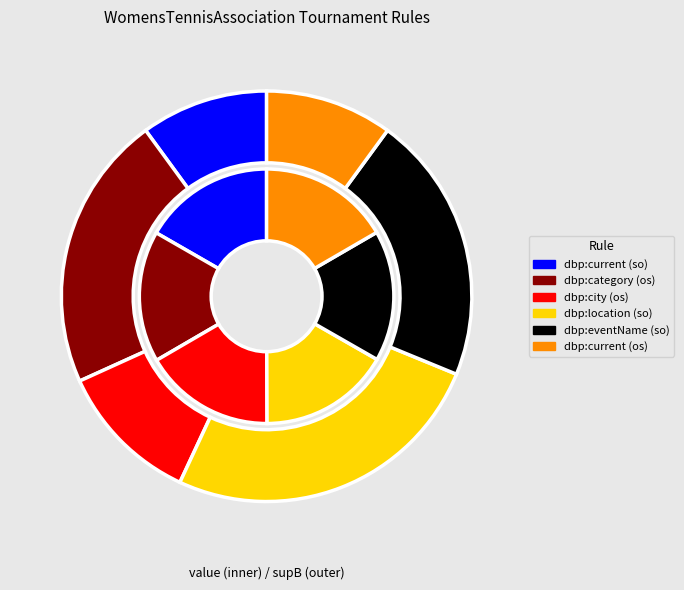

What percentage is the dbp:city (os) slice, to the nearest percent?

17%